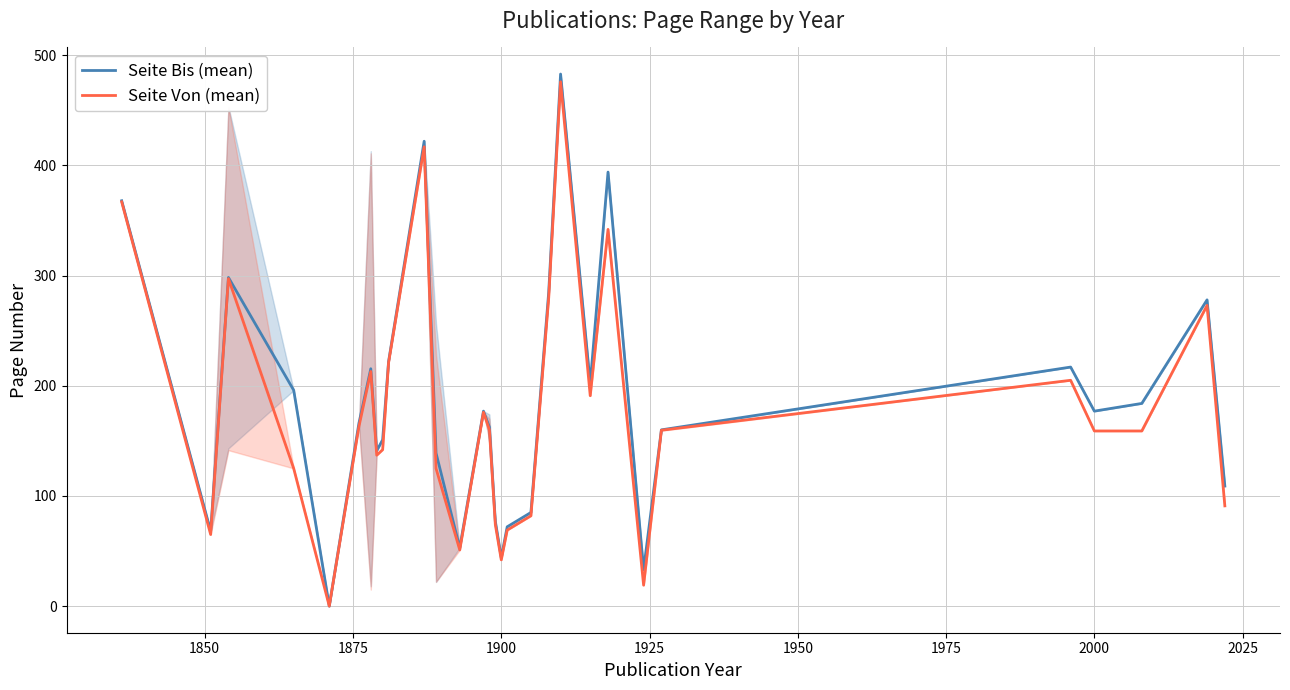

List the series in order of their peak value, lowest first.

Seite Von (mean), Seite Bis (mean)